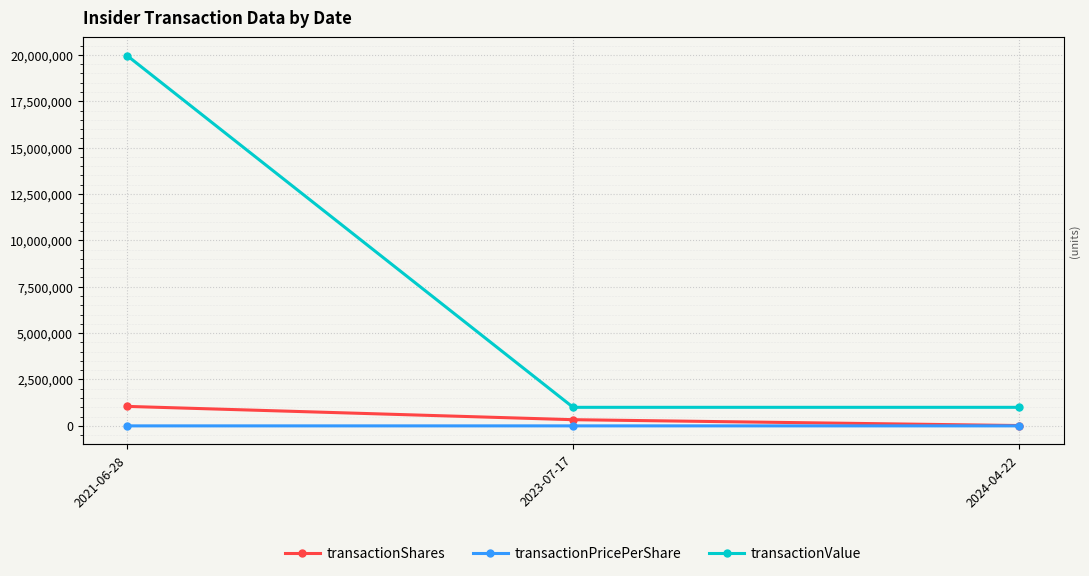

What is the total value across all series at 2024-04-22?

1017905